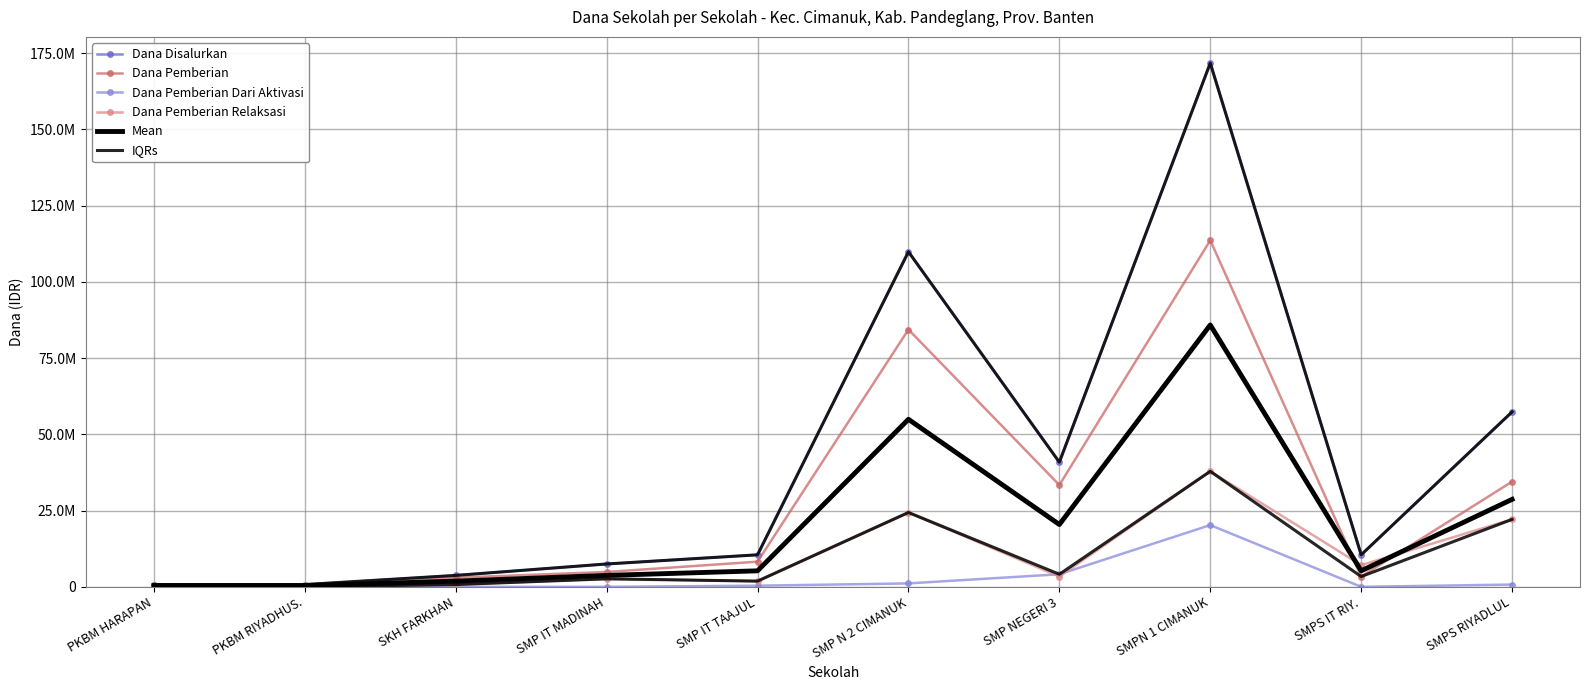

Is this an area chart (filled region under the line)?

No